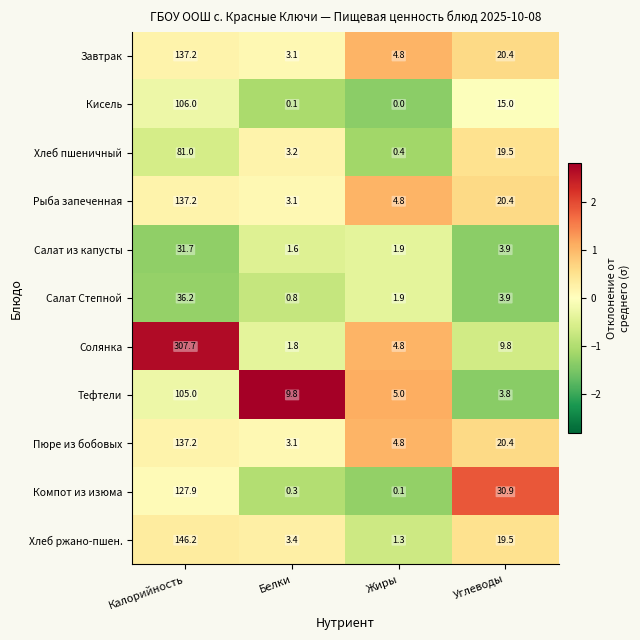

Where is Салат из капусты nearest to the value 16?

Углеводы